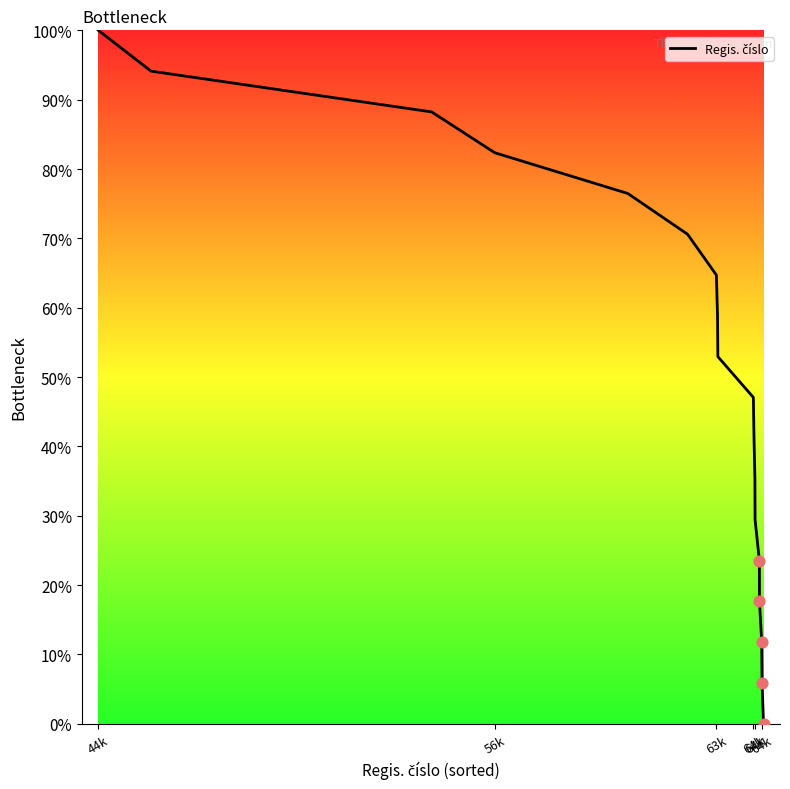

What is the greatest value displayed?

100.0